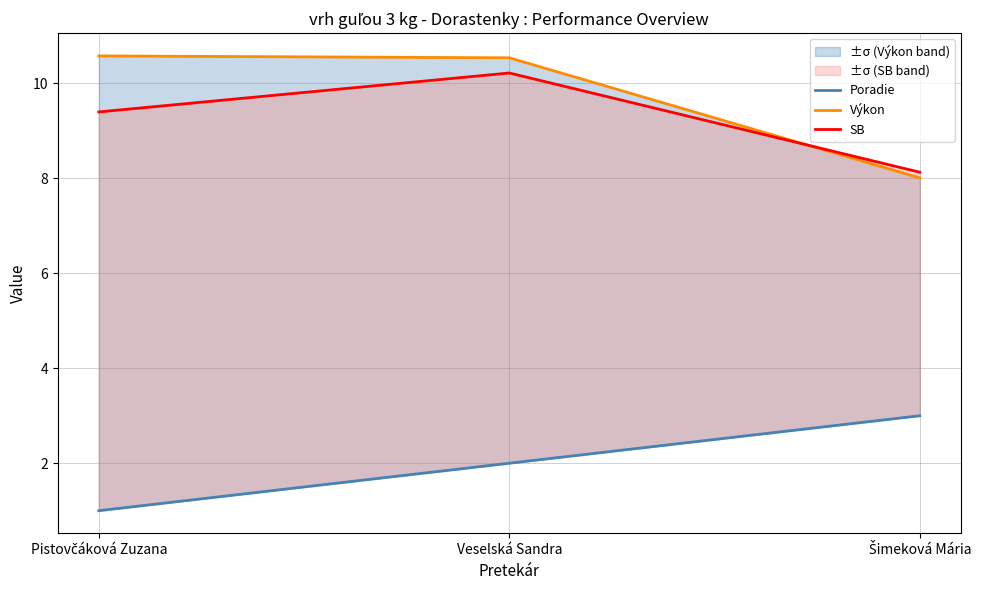

Reading left to right, extract all data points from this chart.

Poradie: 1.0	2.0	3.0
Výkon: 10.6	10.5	8.0
SB: 9.4	10.2	8.1